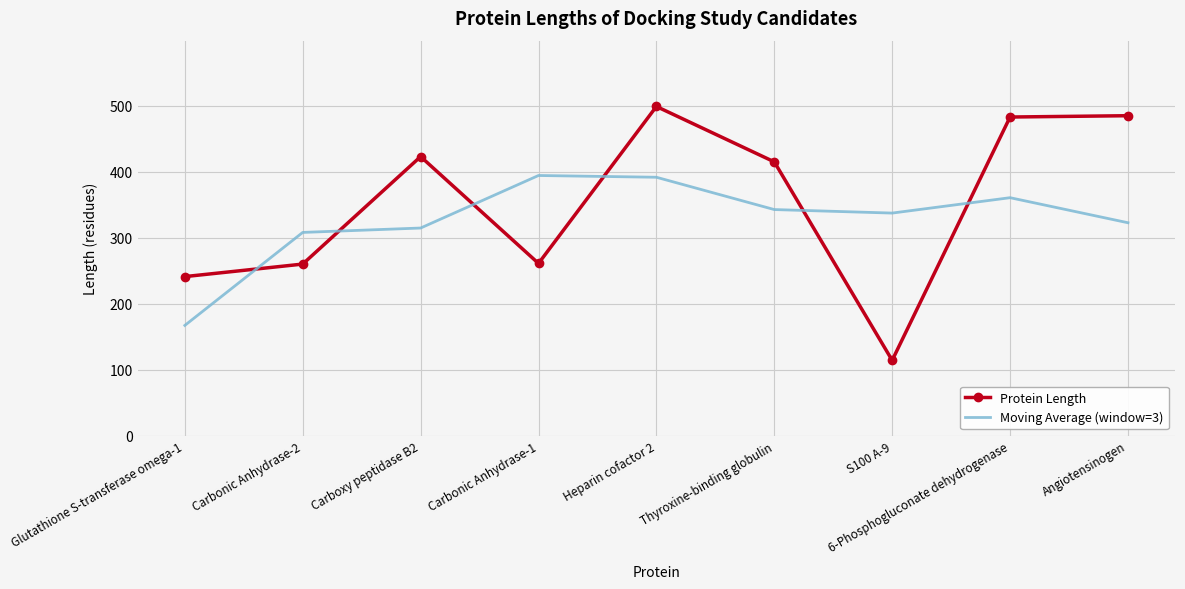

What is the difference between the highest and lowest values at Carbonic Anhydrase-2?

48.0